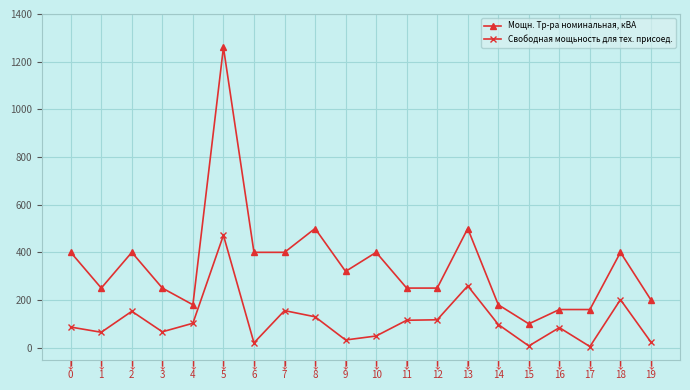

Where is the first local minimum for Свободная мощьность для тех. присоед.?

1